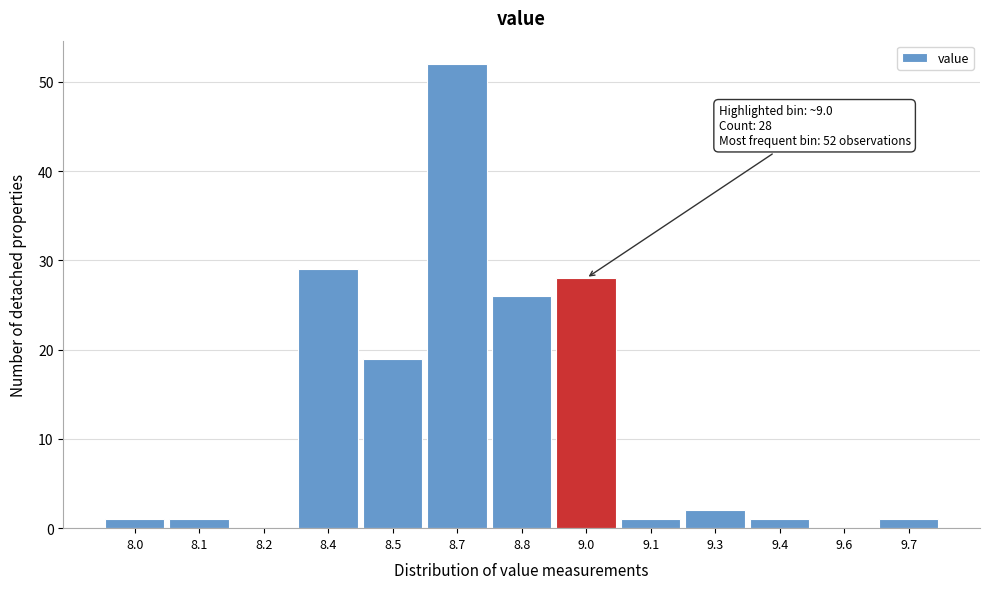

Reading right to left, list all the values displayed in this chart.

9.7=1	9.6=0	9.4=1	9.3=2	9.1=1	9.0=28	8.8=26	8.7=52	8.5=19	8.4=29	8.2=0	8.1=1	8.0=1